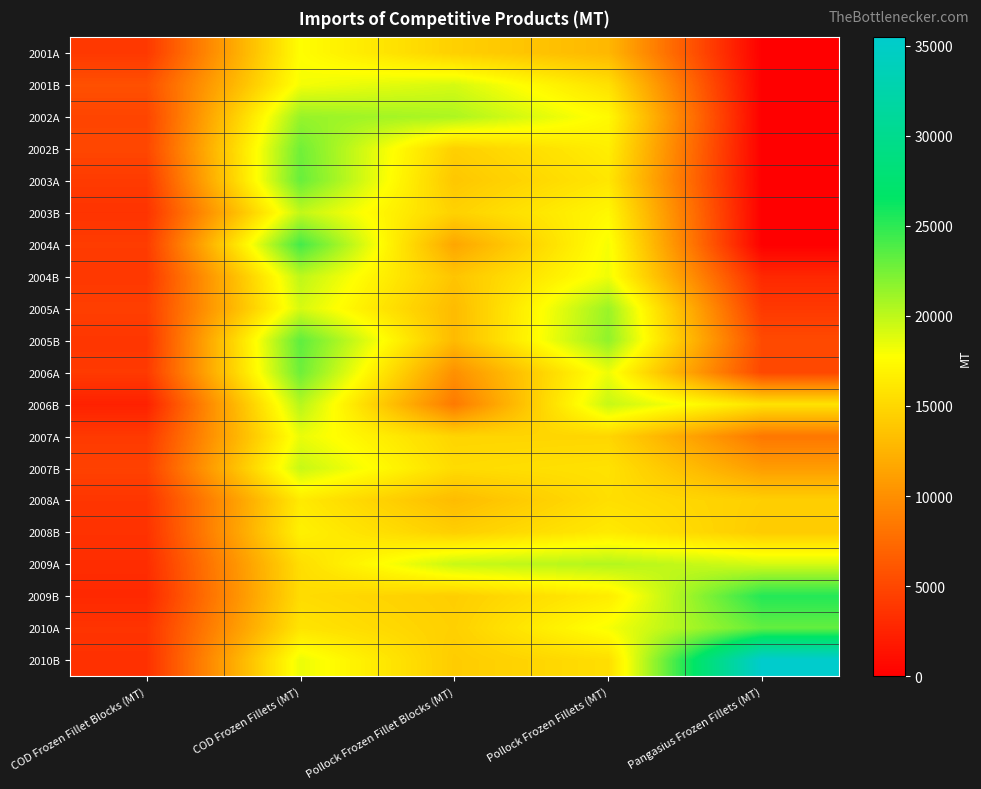

What is the total value across all series at Pangasius Frozen Fillets (MT)?

183672.4